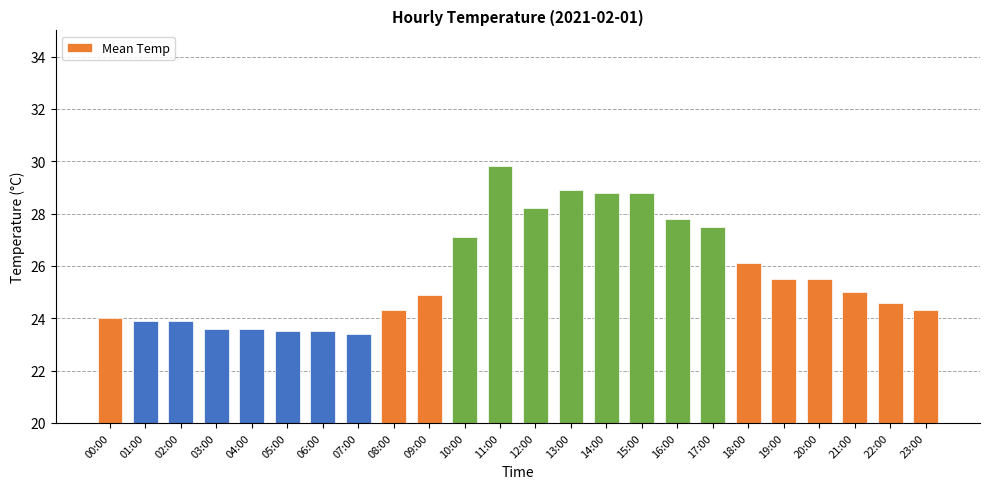

What is the difference between the second highest and second lowest values?

5.4